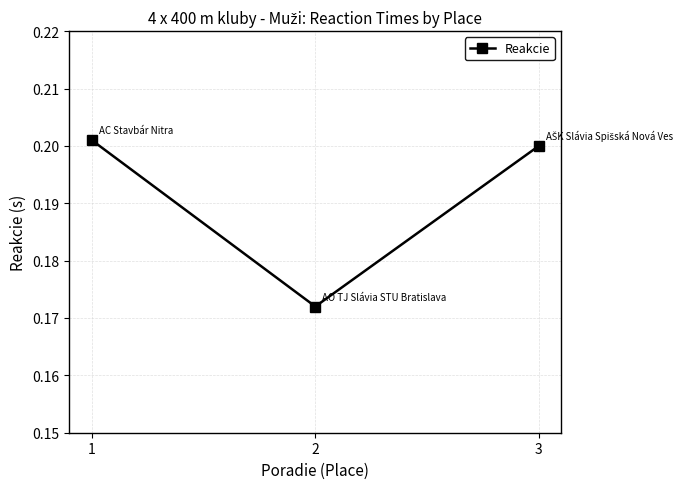

Between 2 and 3, which is larger?

3